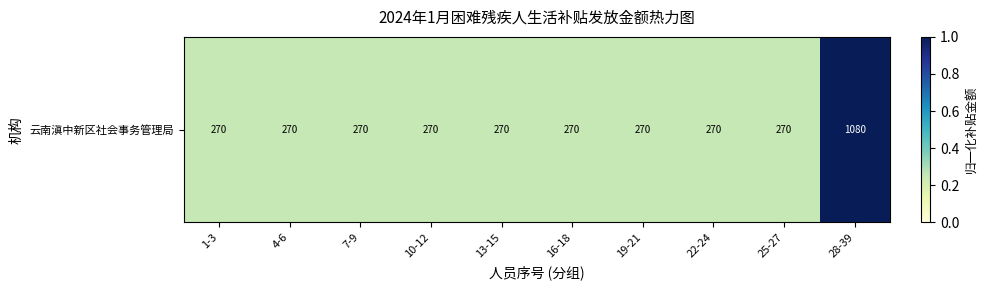

Reading left to right, transcribe all the data shown in this chart.

1-3=0.2	4-6=0.2	7-9=0.2	10-12=0.2	13-15=0.2	16-18=0.2	19-21=0.2	22-24=0.2	25-27=0.2	28-39=1.0